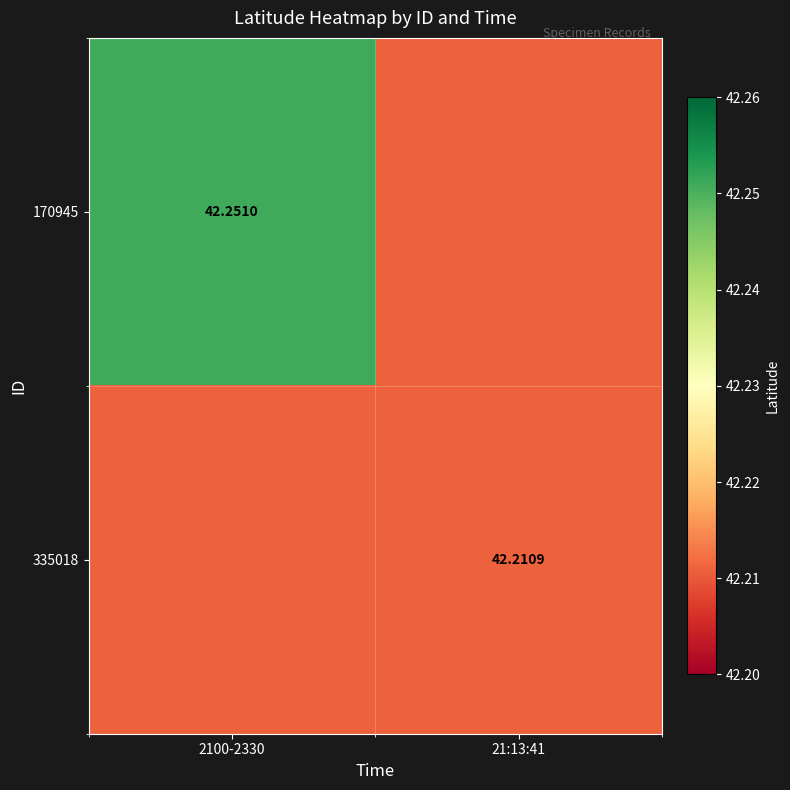

Is the value of 335018 at 21:13:41 greater than the value of 170945 at 2100-2330?

No